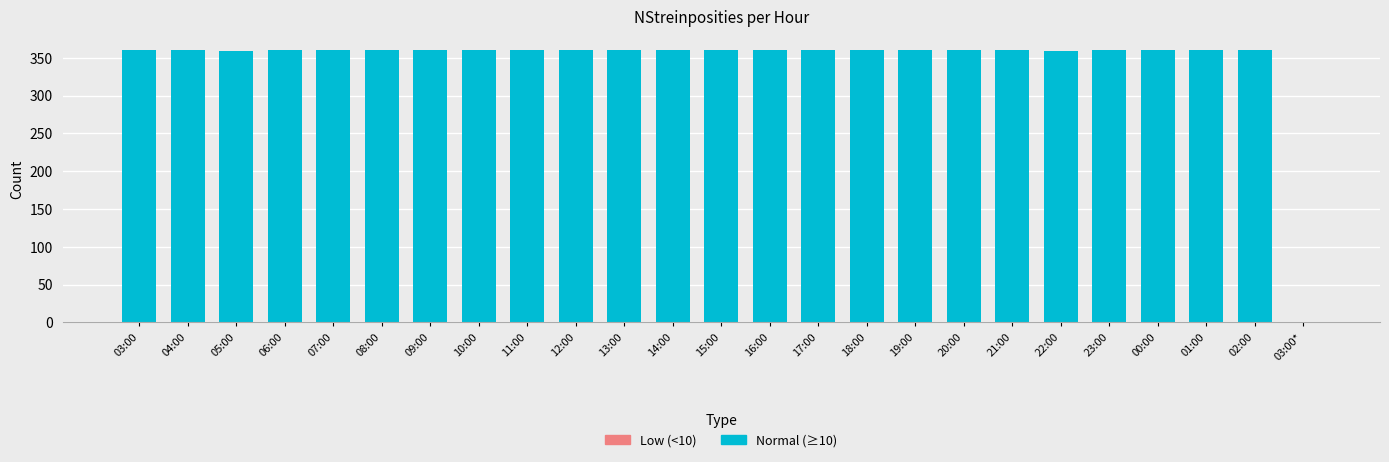

Does the chart contain stacked bars?

No